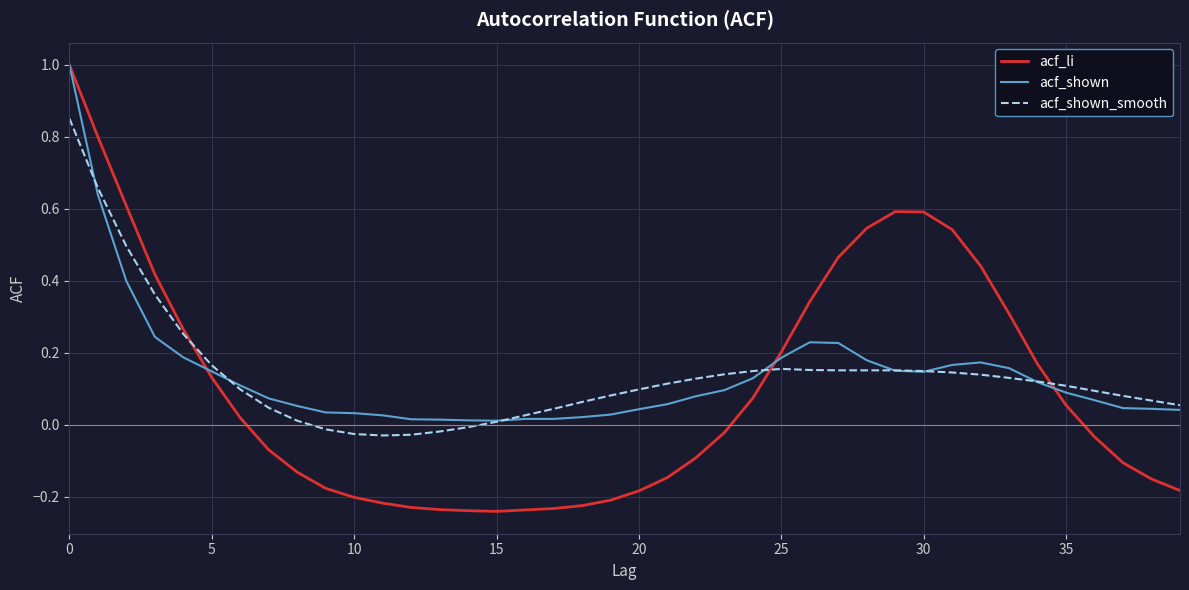

Which series has the largest range (max minus min)?

acf_li